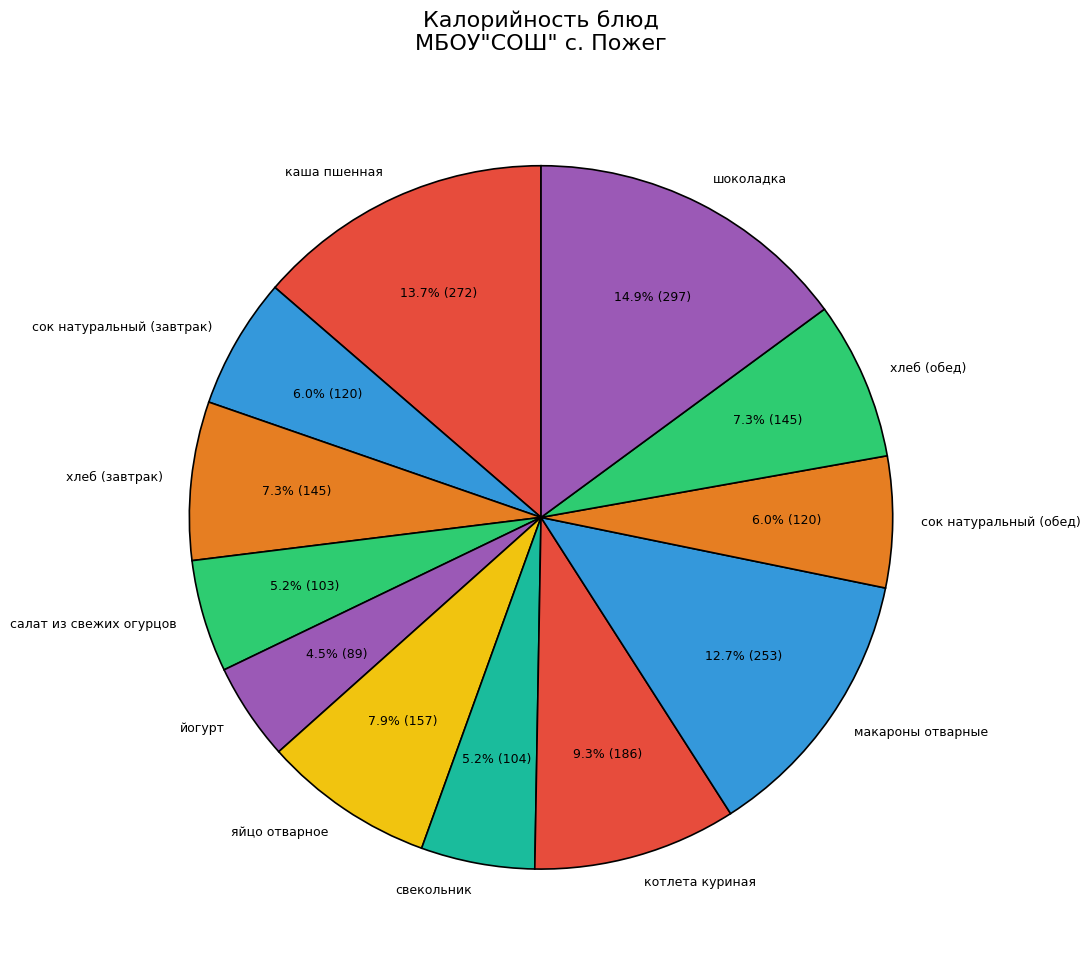

Between макароны отварные and свекольник, which is larger?

макароны отварные